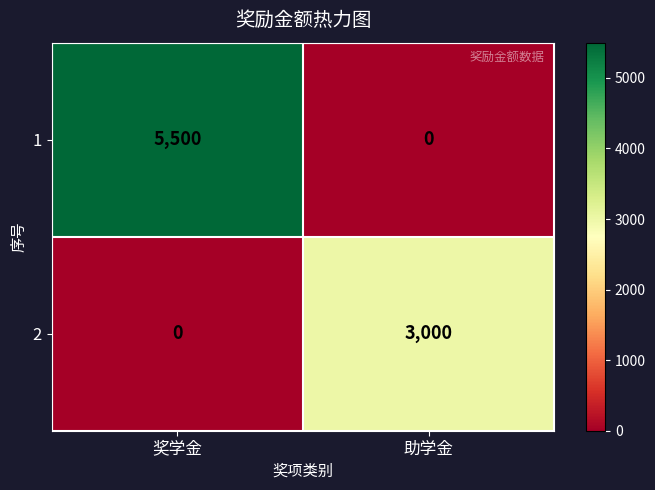

Reading left to right, extract all data points from this chart.

1: 奖学金=5500	助学金=0
2: 奖学金=0	助学金=3000